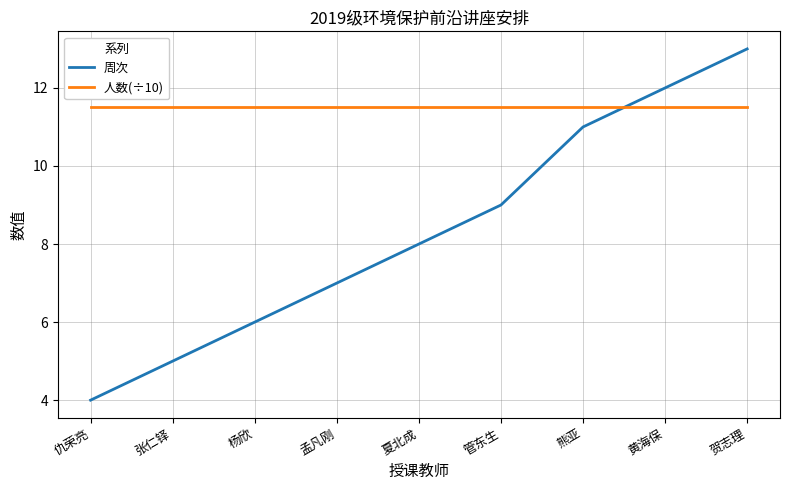

At which category is the sum across all series the highest?

贺志理